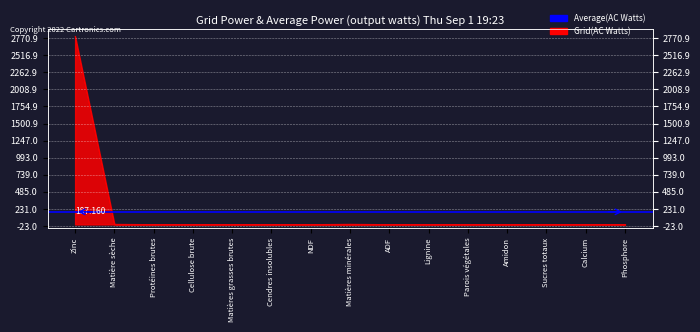

Does the chart display data point markers on the line(s)?

No